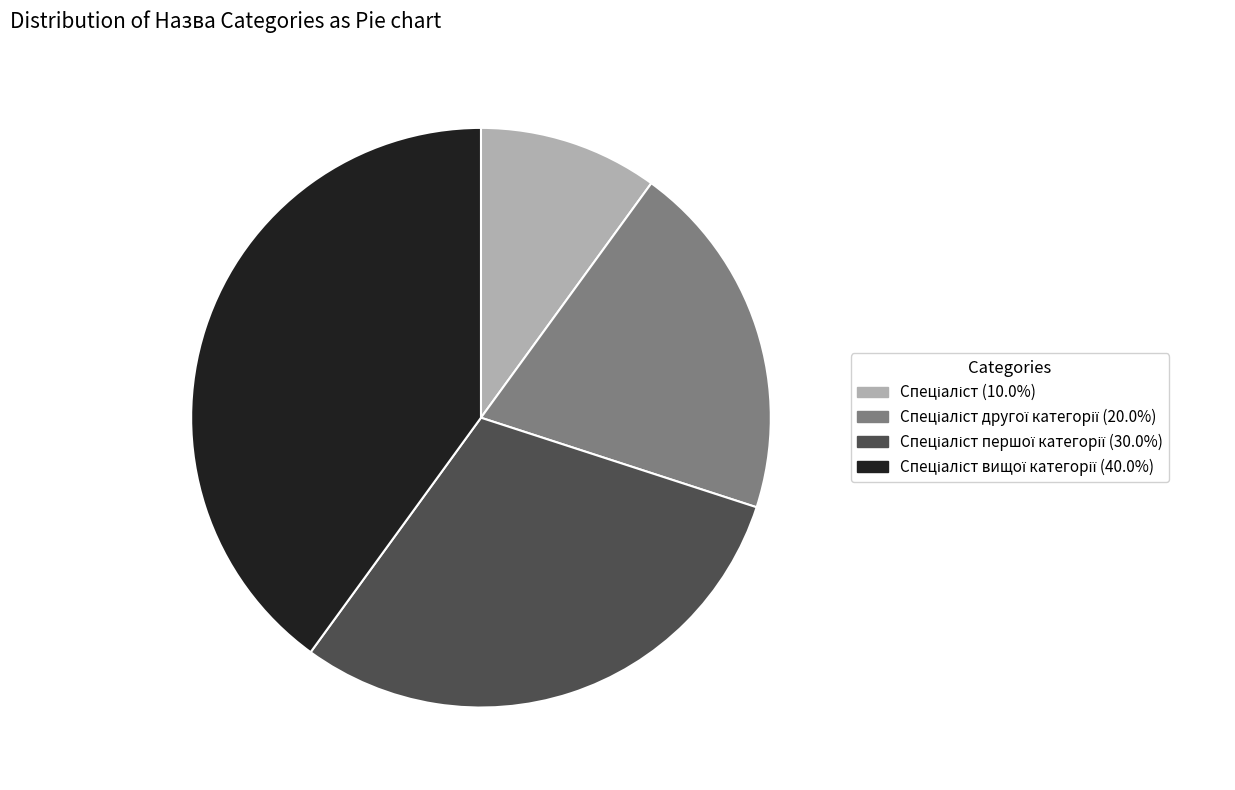

Is there a majority slice in this chart?

No